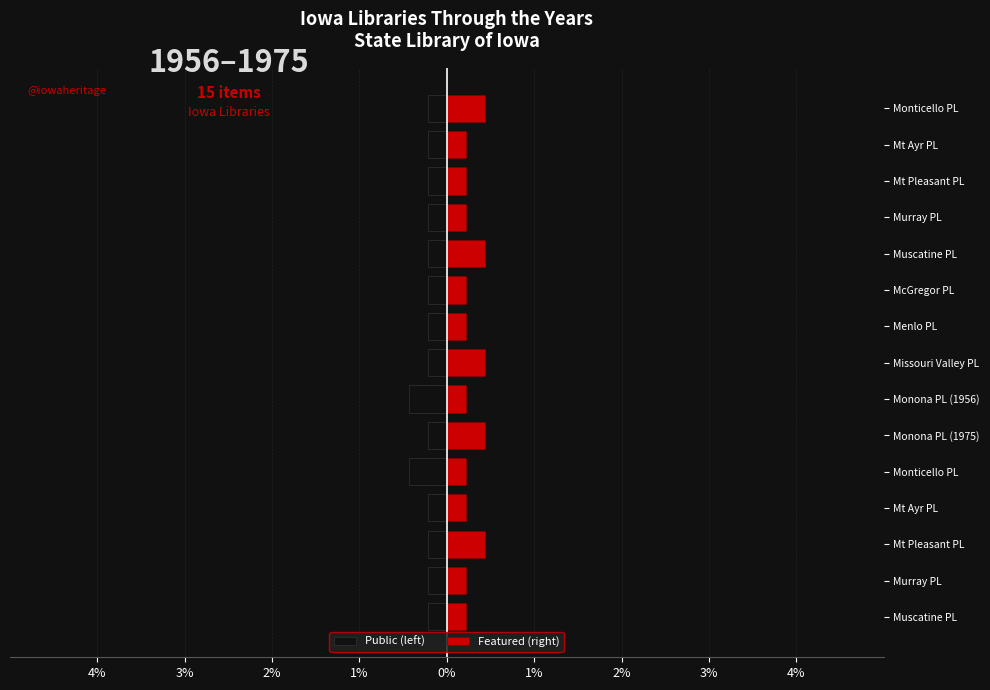

What is the value of the Public (left) bar at the 12th from the left?

-0.2